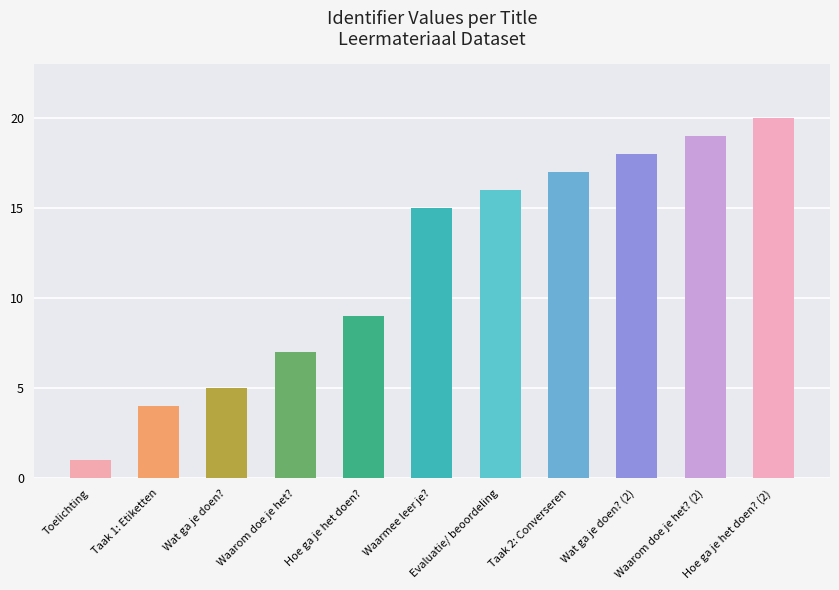

What is the maximum value shown in the chart?

20